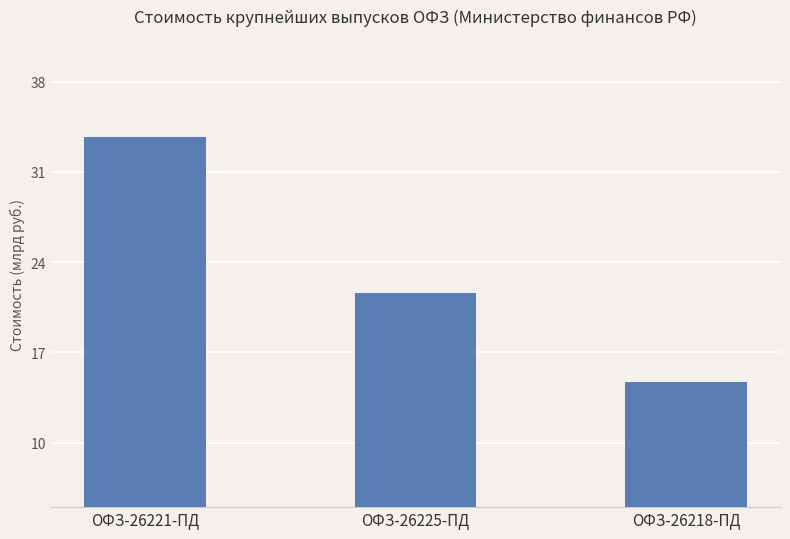

Reading right to left, transcribe all the data shown in this chart.

ОФЗ-26218-ПД=14.7	ОФЗ-26225-ПД=21.6	ОФЗ-26221-ПД=33.7